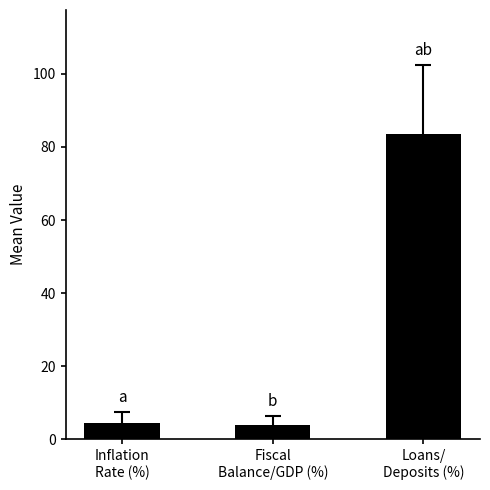

What is the sum of the values at Loans/
Deposits (%) and Inflation
Rate (%)?

88.1